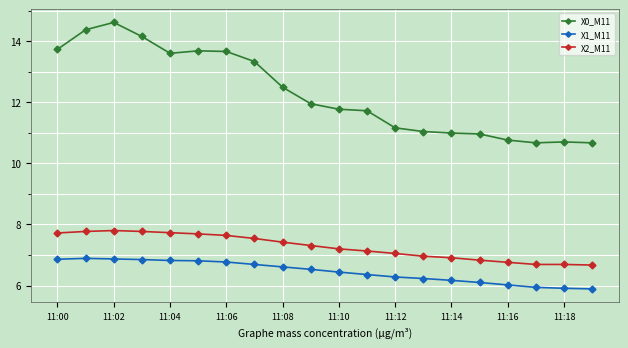

True or false: X0_M11 and X2_M11 intersect in this chart.

False